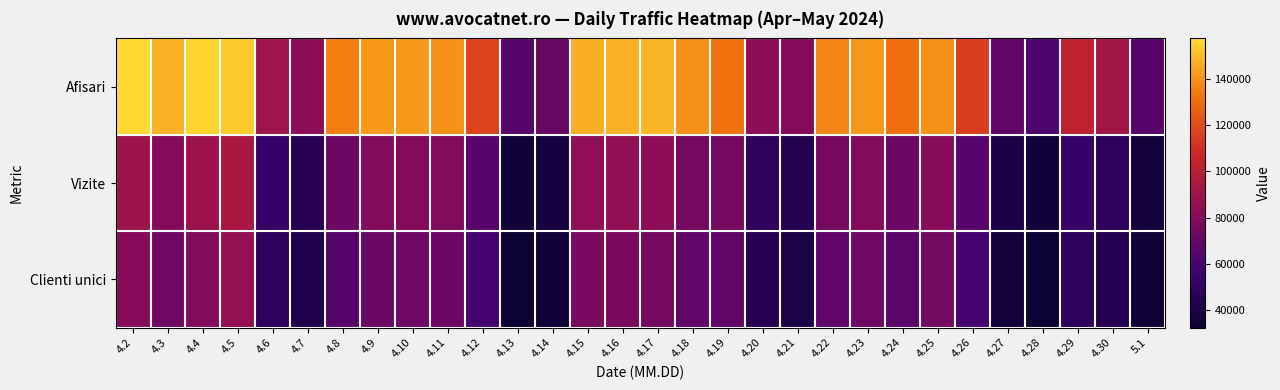

Reading right to left, extract all data points from this chart.

Afisari: 5.1=64903	4.30=91493	4.29=102674	4.28=62093	4.27=68300	4.26=115529	4.25=139919	4.24=130792	4.23=141698	4.22=136693	4.21=79847	4.20=82800	4.19=131839	4.18=139446	4.17=149054	4.16=147510	4.15=146994	4.14=71162	4.13=64772	4.12=116952	4.11=139952	4.10=141381	4.9=142110	4.8=135431	4.7=83195	4.6=89934	4.5=153961	4.4=156231	4.3=147472	4.2=157444
Vizite: 5.1=36721	4.30=49053	4.29=53918	4.28=35032	4.27=39559	4.26=65207	4.25=81409	4.24=72371	4.23=79728	4.22=75012	4.21=43984	4.20=49741	4.19=75369	4.18=75264	4.17=83263	4.16=85446	4.15=84055	4.14=37965	4.13=35330	4.12=65388	4.11=79151	4.10=79904	4.9=79606	4.8=72464	4.7=45995	4.6=53342	4.5=94167	4.4=88566	4.3=80681	4.2=89106
Clienti unici: 5.1=34154	4.30=44575	4.29=48791	4.28=32460	4.27=36398	4.26=59561	4.25=74665	4.24=65877	4.23=72763	4.22=67964	4.21=40532	4.20=46097	4.19=68564	4.18=68042	4.17=75381	4.16=77264	4.15=76431	4.14=35015	4.13=32627	4.12=59395	4.11=71574	4.10=72639	4.9=71899	4.8=65597	4.7=42256	4.6=49190	4.5=85807	4.4=79430	4.3=73013	4.2=80762